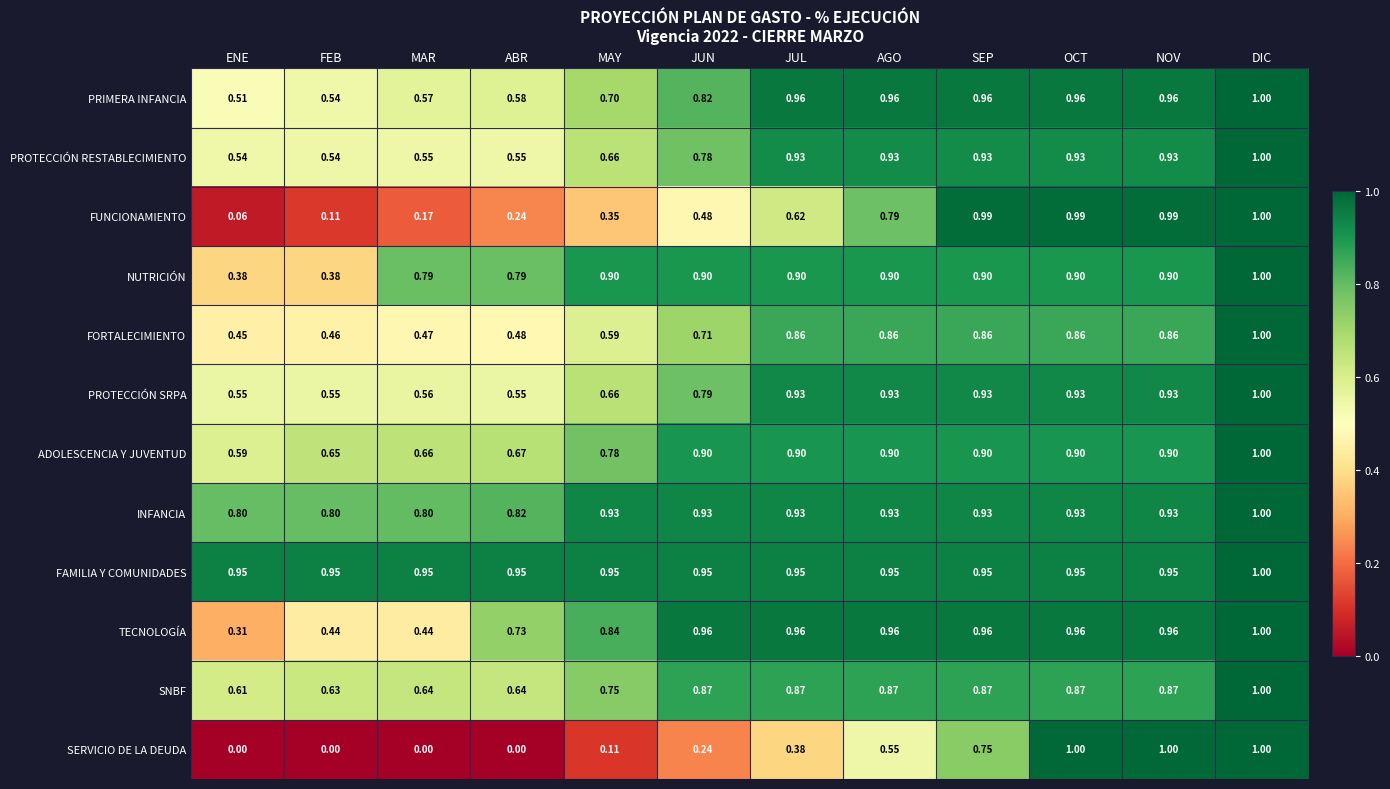

Which category has the highest value in the TECNOLOGÍA series?

DIC